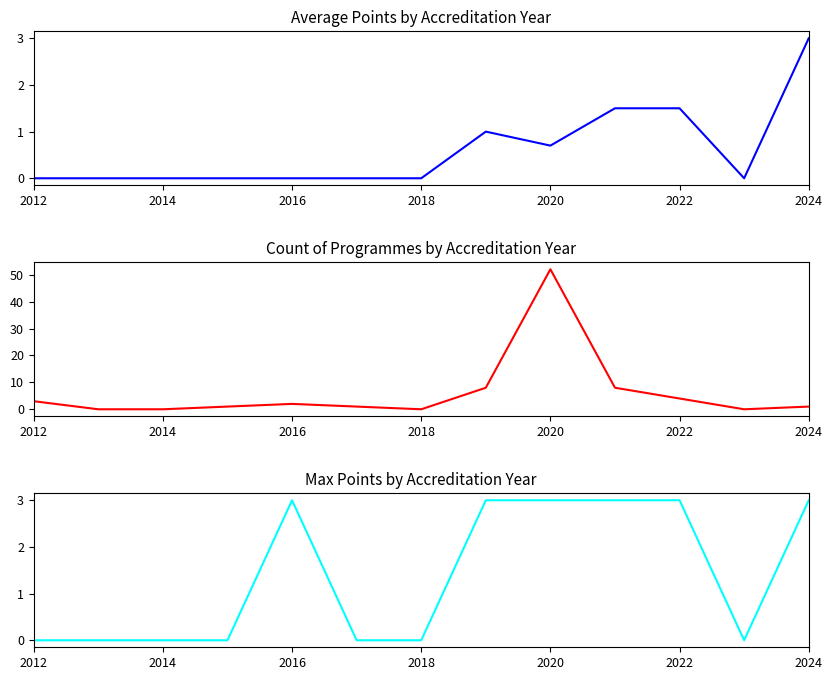

Does the chart have visible grid lines?

No